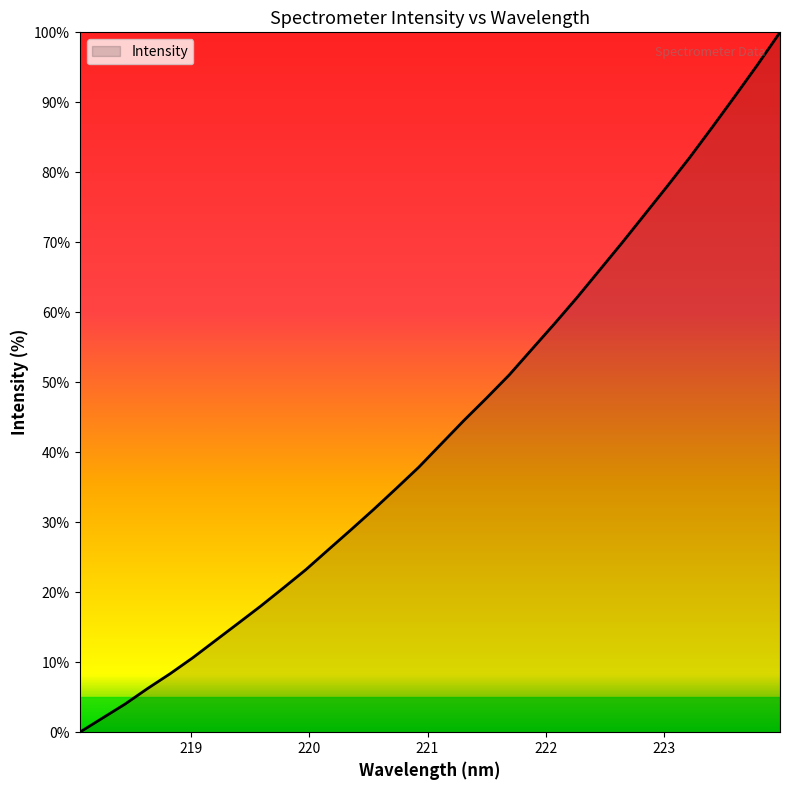

What is the greatest value displayed?

100.0